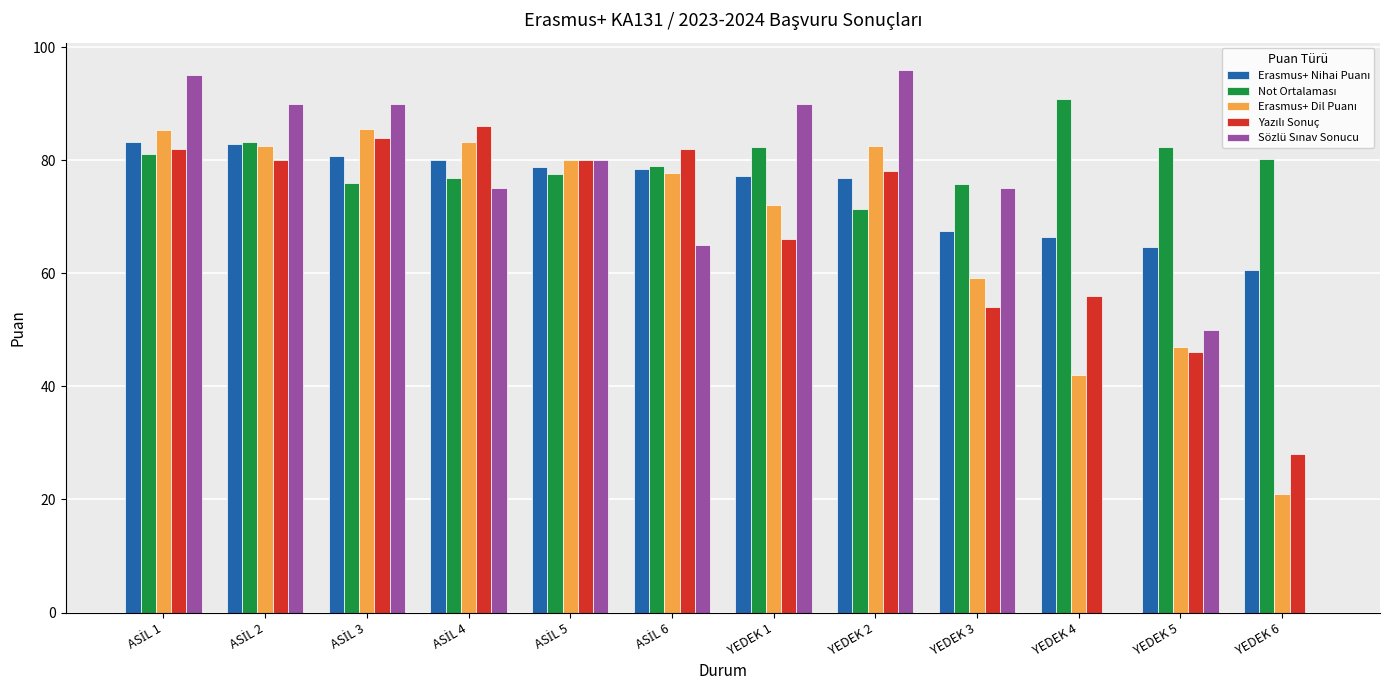

What is the total value across all series at YEDEK 4?

255.4